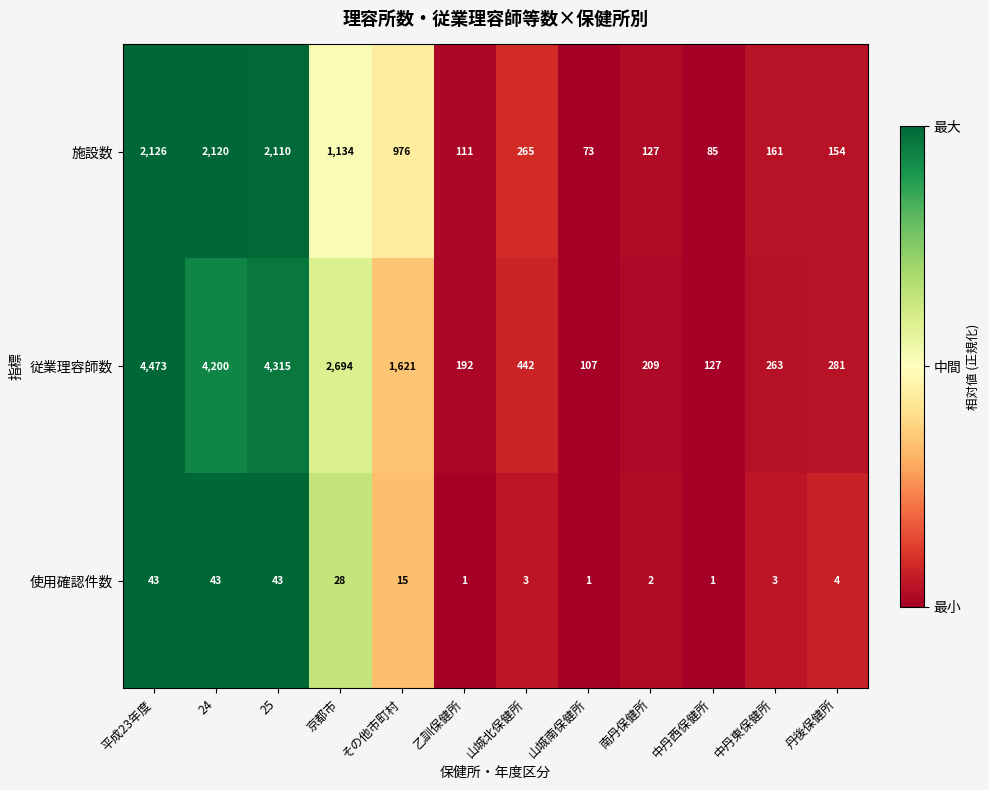

The 従業理容師数 series shows 281 at 丹後保健所. True or false?

True